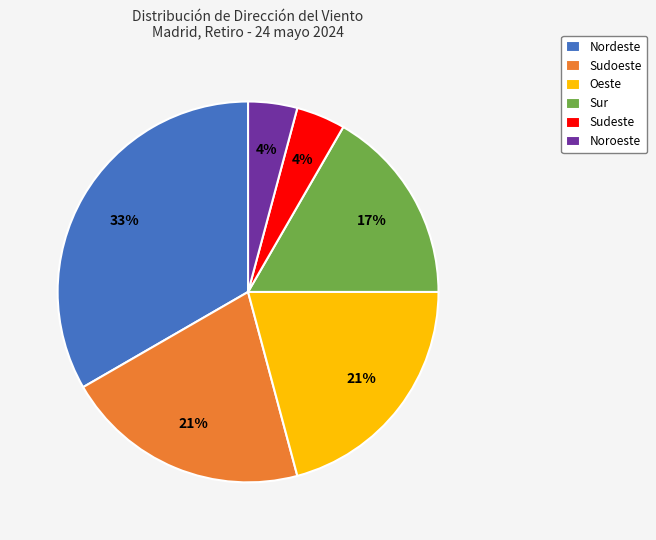

To the nearest percent, what percentage of the pie is Sudoeste?

21%